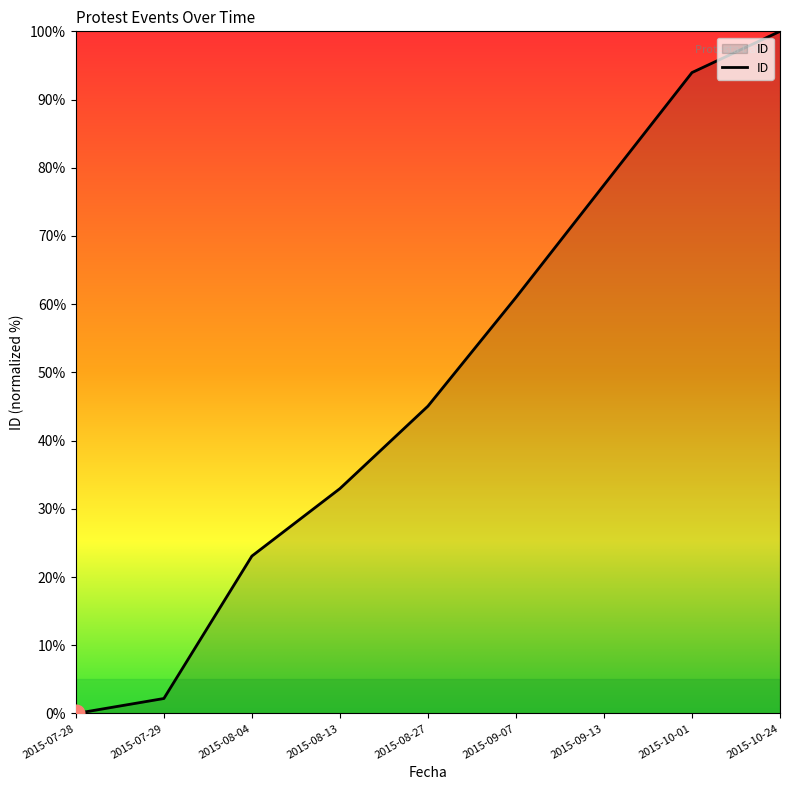

Does the chart have visible grid lines?

No